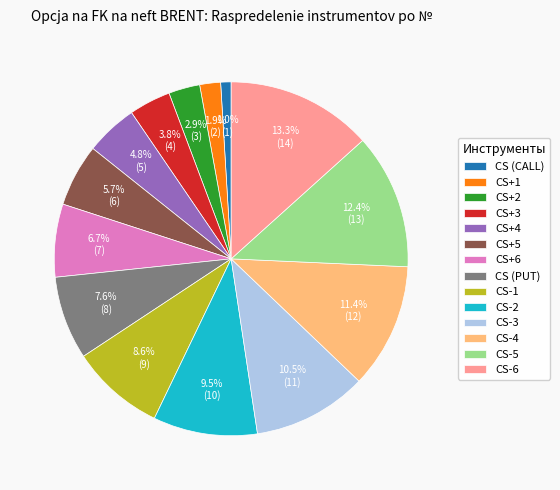

How many slices are in this pie chart?

14